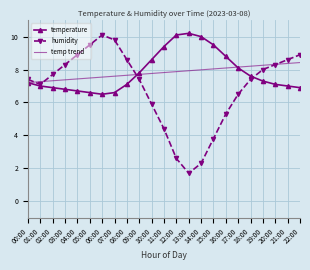

Is the value of temp trend at 07:00 greater than the value of humidity at 08:00?

No